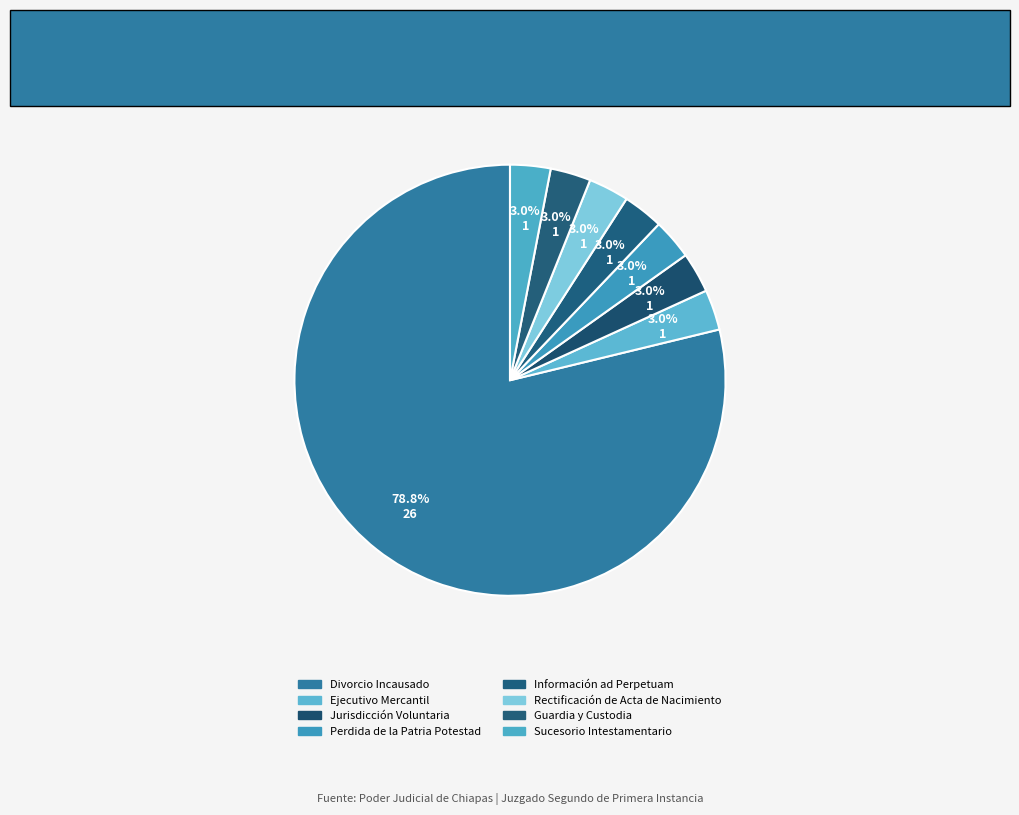

The Jurisdicción Voluntaria slice represents 3% of the pie. True or false?

True